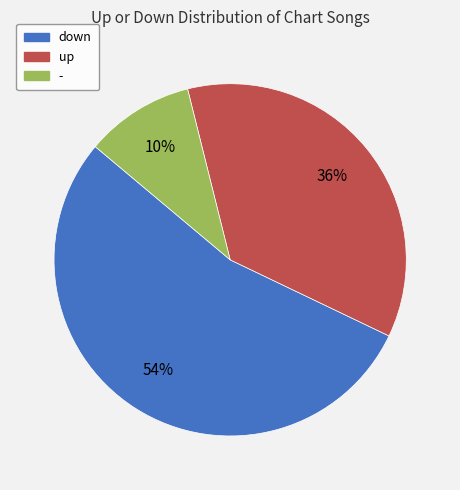

Rank the categories by value from highest to lowest.

down, up, -